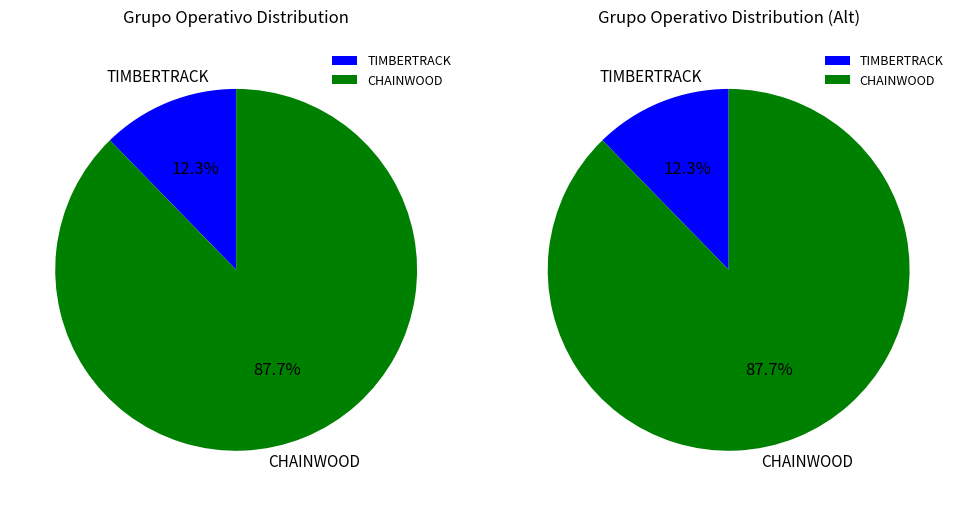

To the nearest percent, what portion does CHAINWOOD represent?

88%